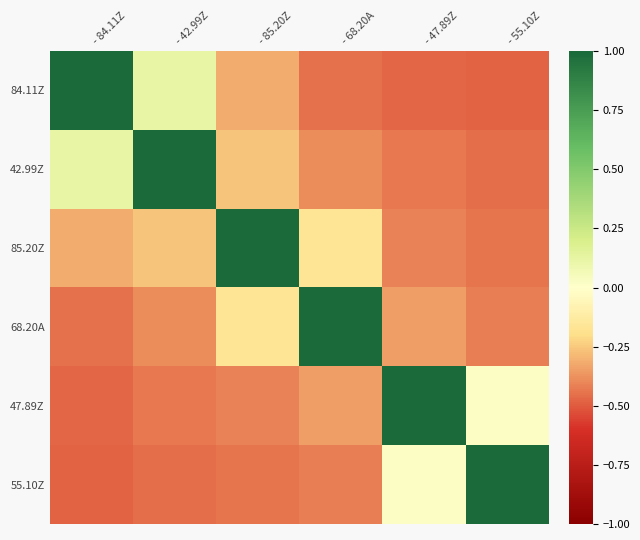

Reading left to right, what are all the values shown in this chart?

84.11Z: - 84.11Z=1.0	- 42.99Z=0.1	- 85.20Z=-0.3	- 68.20A=-0.5	- 47.89Z=-0.5	- 55.10Z=-0.5
42.99Z: - 84.11Z=0.1	- 42.99Z=1.0	- 85.20Z=-0.3	- 68.20A=-0.4	- 47.89Z=-0.4	- 55.10Z=-0.5
85.20Z: - 84.11Z=-0.3	- 42.99Z=-0.3	- 85.20Z=1.0	- 68.20A=-0.2	- 47.89Z=-0.4	- 55.10Z=-0.4
68.20A: - 84.11Z=-0.5	- 42.99Z=-0.4	- 85.20Z=-0.2	- 68.20A=1.0	- 47.89Z=-0.3	- 55.10Z=-0.4
47.89Z: - 84.11Z=-0.5	- 42.99Z=-0.4	- 85.20Z=-0.4	- 68.20A=-0.3	- 47.89Z=1.0	- 55.10Z=0.0
55.10Z: - 84.11Z=-0.5	- 42.99Z=-0.5	- 85.20Z=-0.4	- 68.20A=-0.4	- 47.89Z=0.0	- 55.10Z=1.0